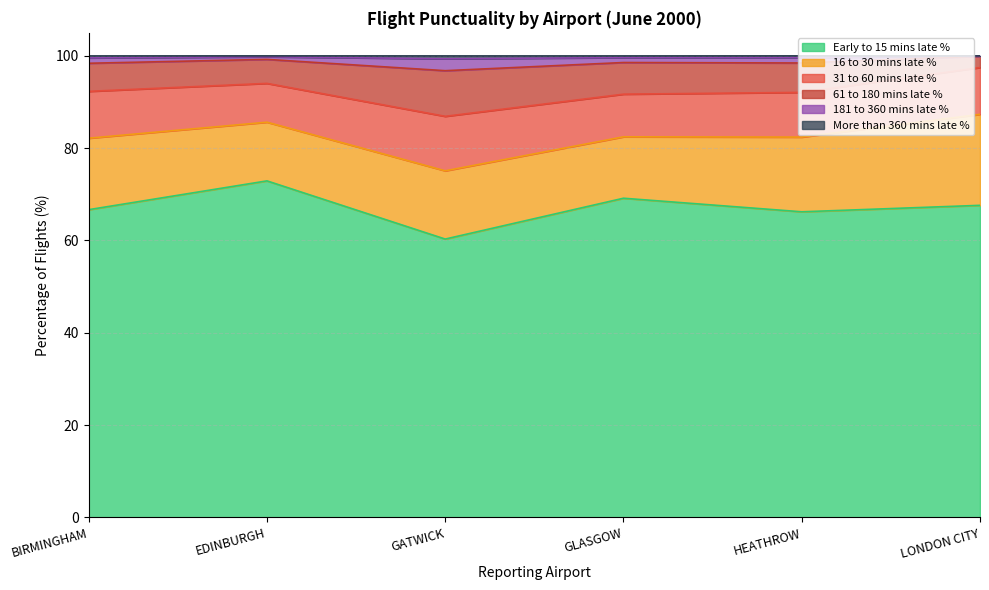

At which label does Early to 15 mins late % reach its minimum?

GATWICK